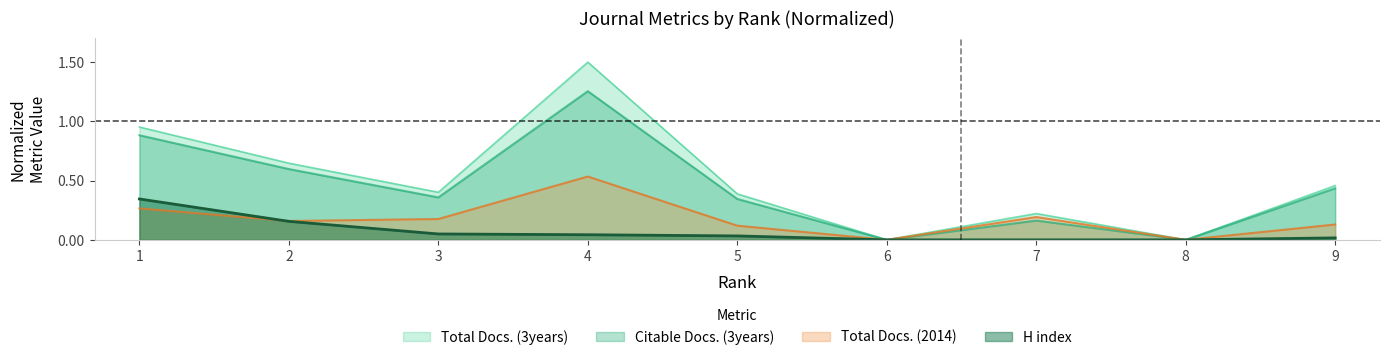

True or false: Total Docs. (2014) and Citable Docs. (3years) cross at least once.

False